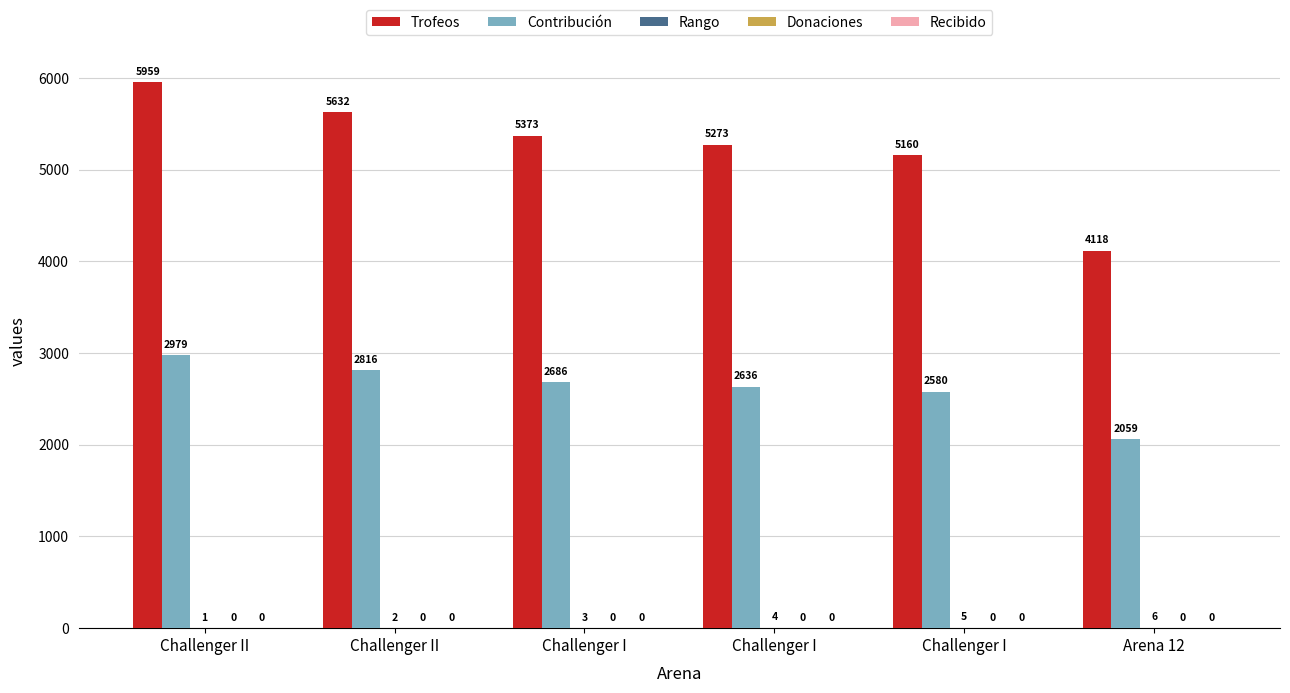

At which category is the sum across all series the highest?

Challenger II